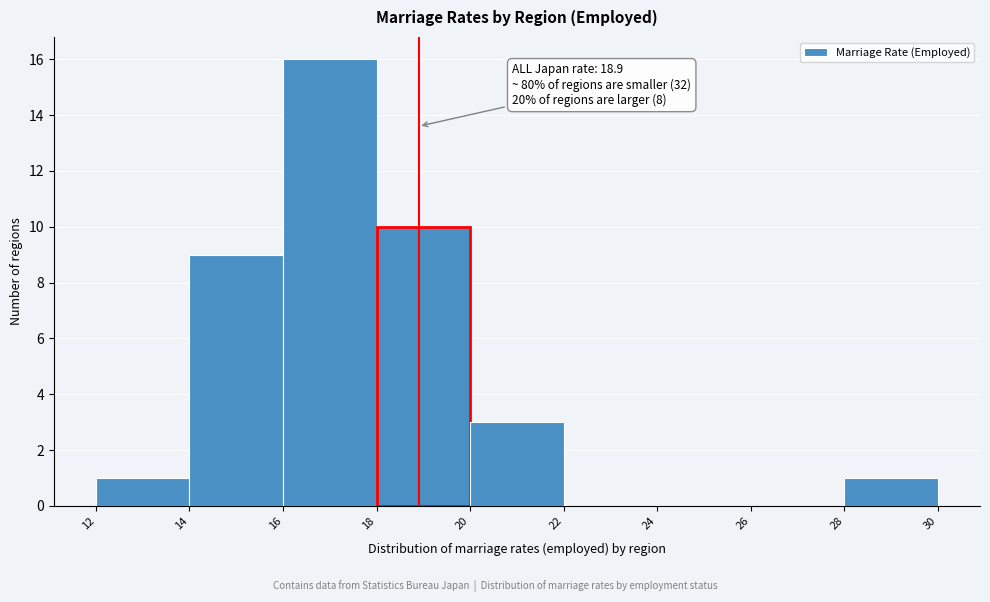

Over which range of the x-axis is the bar tallest?

16 to 18